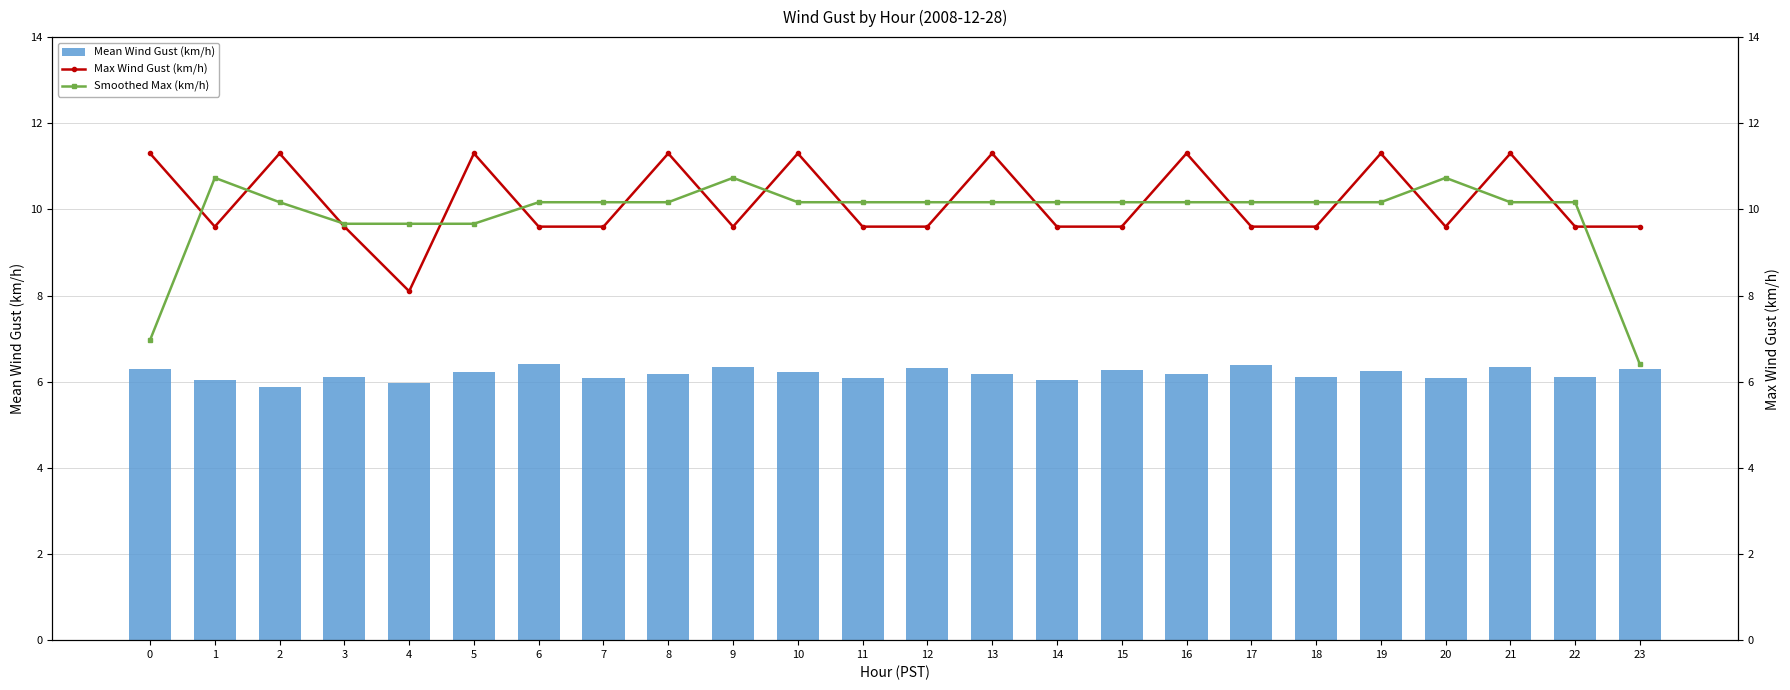

What is the approximate value of Smoothed Max (km/h) at 16?

10.2